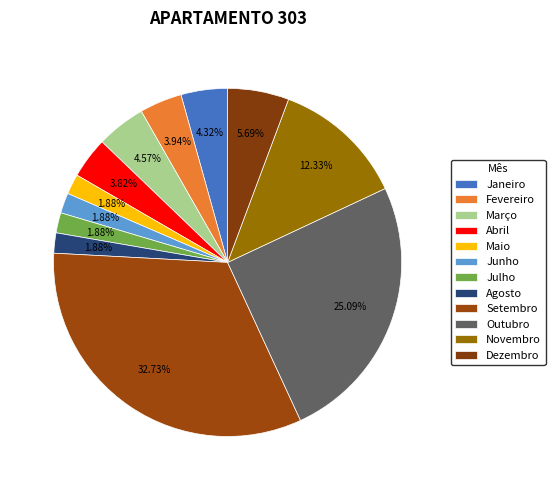

Count the number of slices in the pie.

12